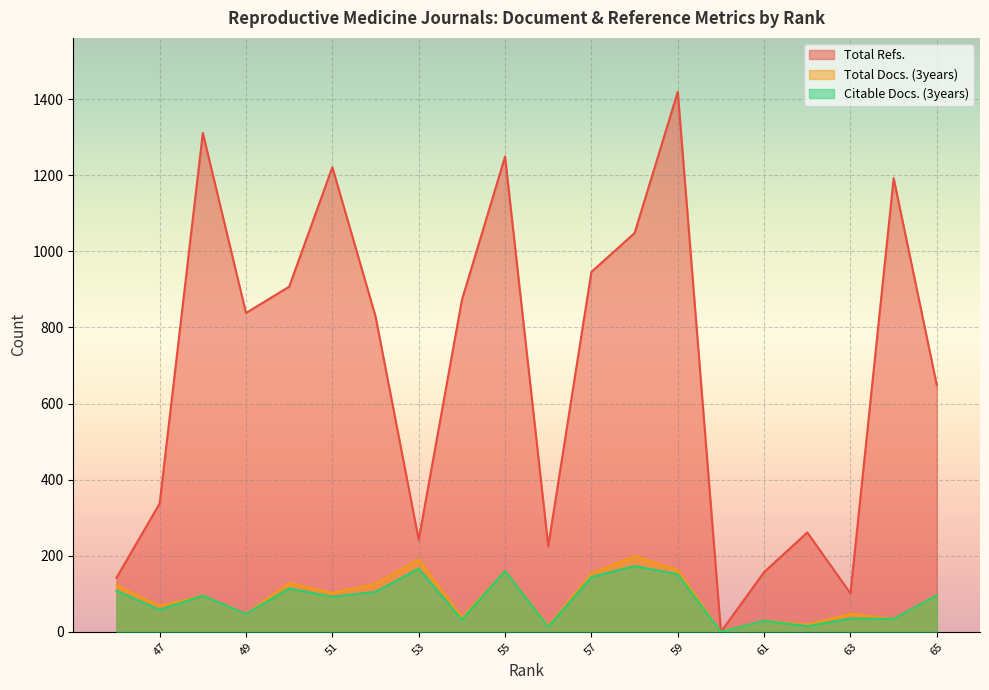

What is the spread (max minus min) of values at 49?

791